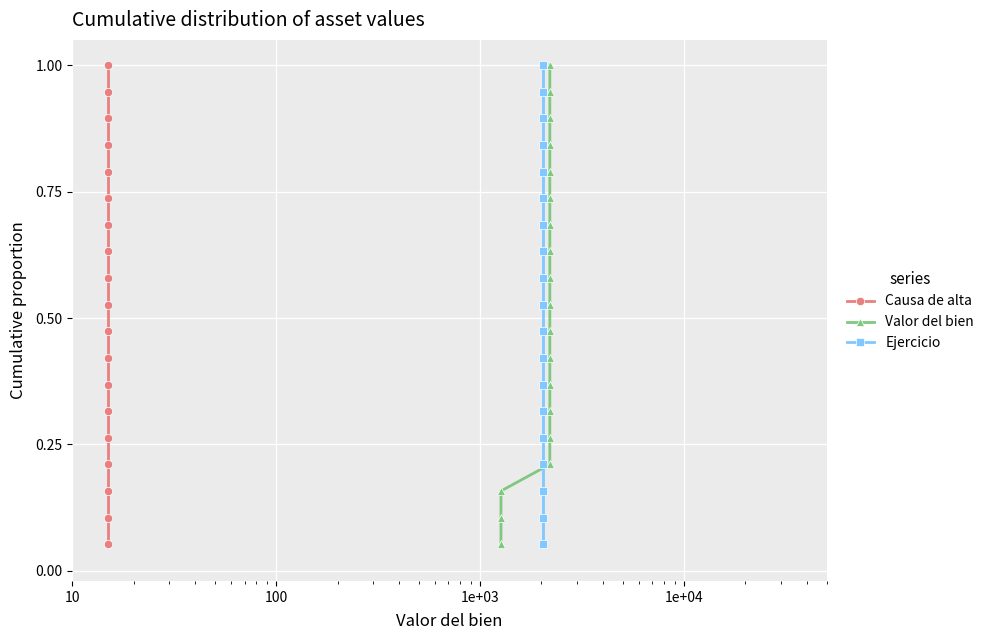

At how many categories does at least one series exceed 0?

19